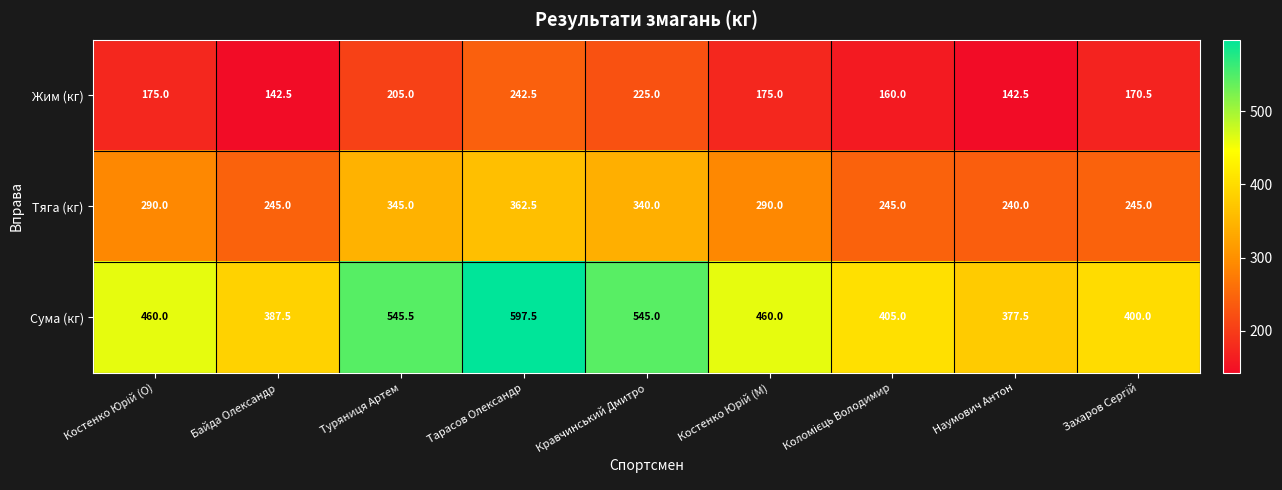

Reading left to right, transcribe all the data shown in this chart.

Жим (кг): 175.0	142.5	205.0	242.5	225.0	175.0	160.0	142.5	170.5
Тяга (кг): 290.0	245.0	345.0	362.5	340.0	290.0	245.0	240.0	245.0
Сума (кг): 460.0	387.5	545.5	597.5	545.0	460.0	405.0	377.5	400.0